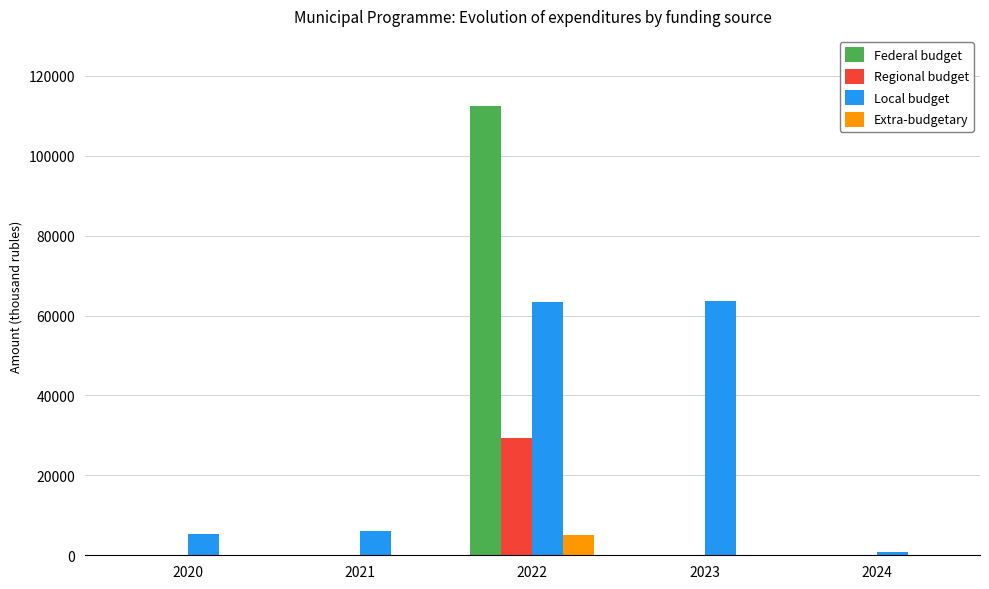

True or false: Regional budget has a value of -9734.5 at 2023.

False